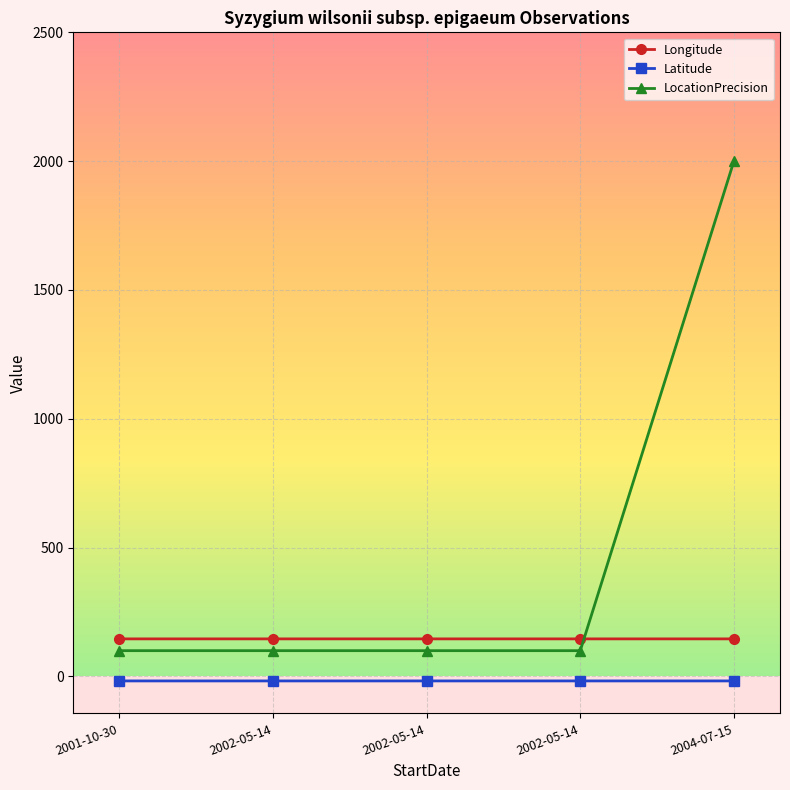

What are all the series names shown in the legend?

Longitude, Latitude, LocationPrecision